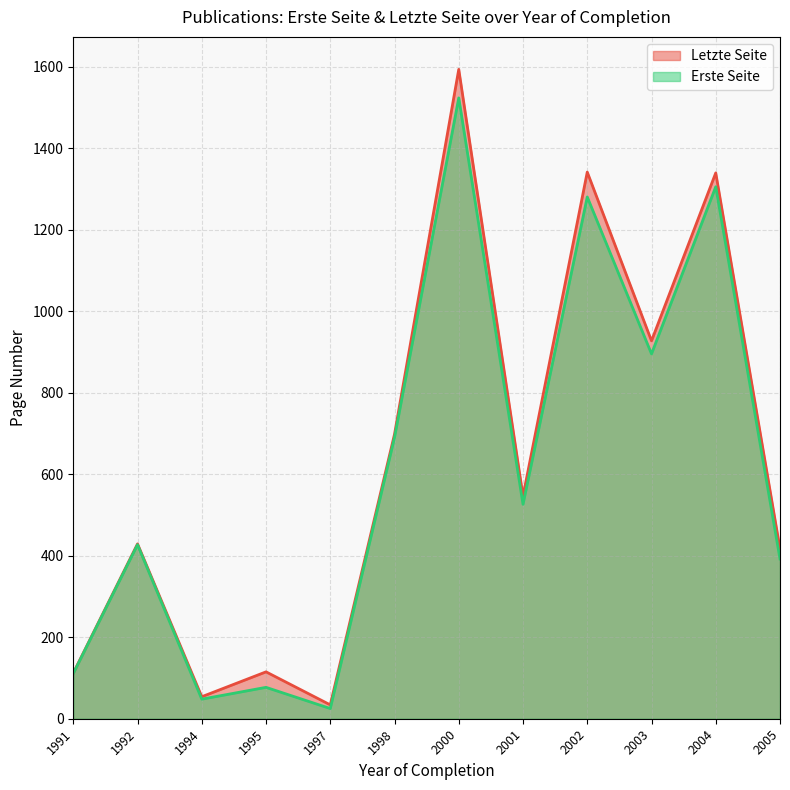

In Letzte Seite, how many points are lower than both neighbors (excluding endpoints)?

4